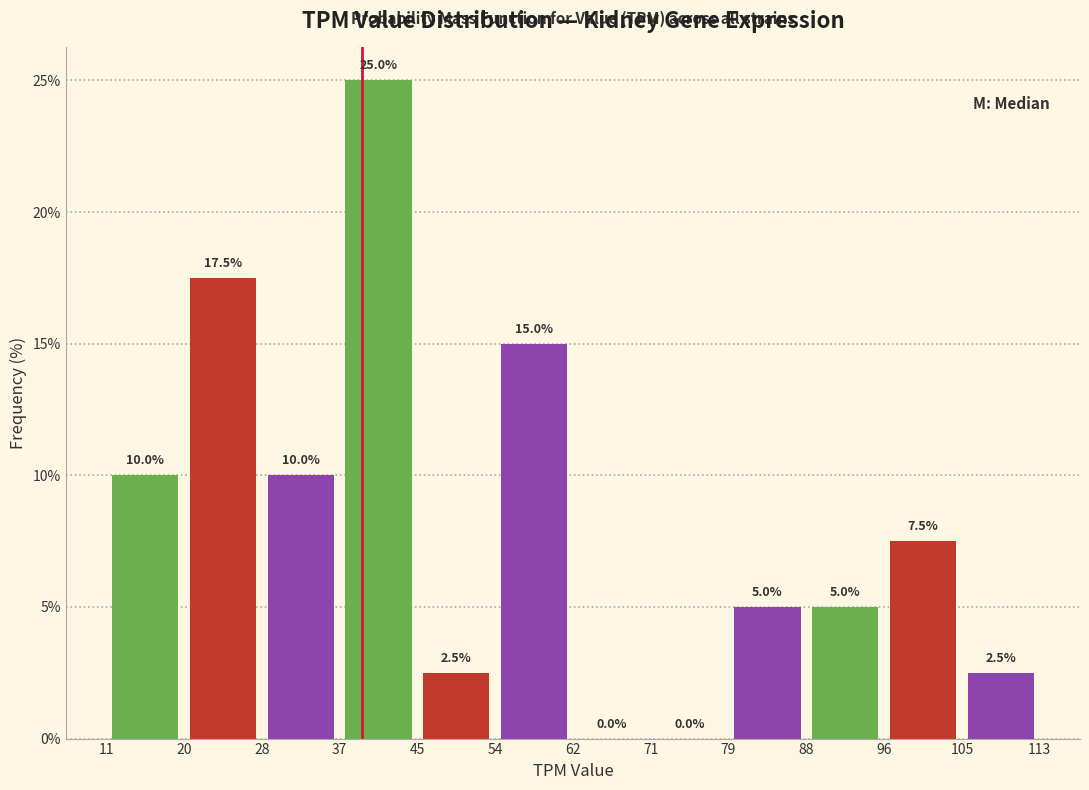

Reading left to right, list every bar in this chart as the range it spans on the x-axis followed by its height.

11 to 20: 10.0
20 to 28: 17.5
28 to 37: 10.0
37 to 45: 25.0
45 to 54: 2.5
54 to 62: 15.0
62 to 71: 0.0
71 to 79: 0.0
79 to 88: 5.0
88 to 96: 5.0
96 to 105: 7.5
105 to 113: 2.5